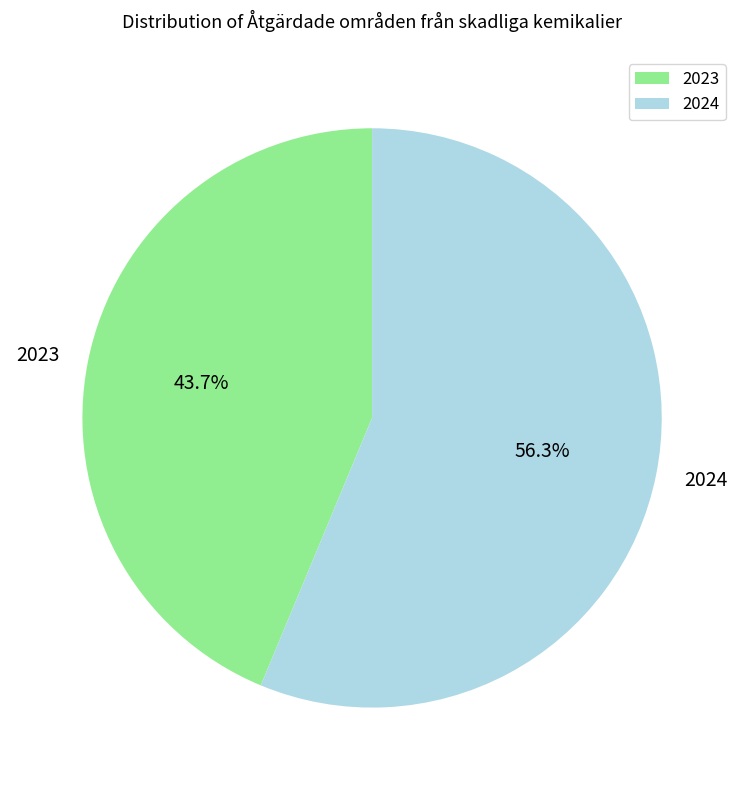

Is there any slice that represents more than half of the pie?

Yes